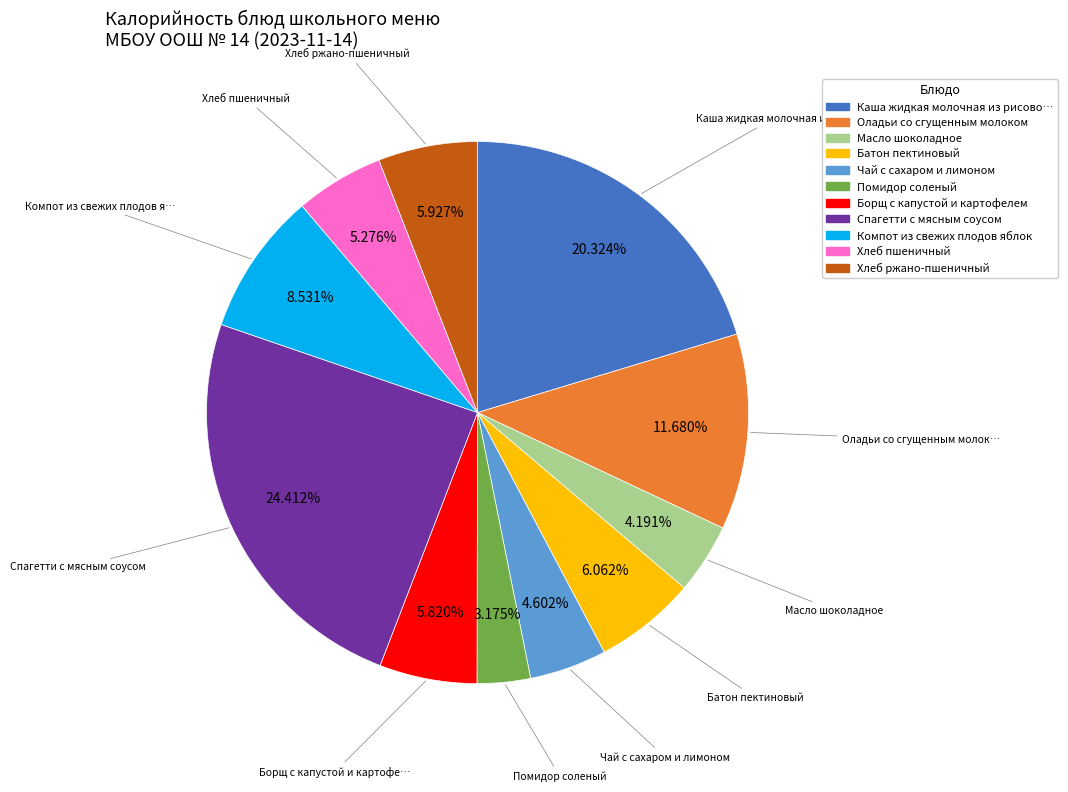

Does any single category account for the majority?

No